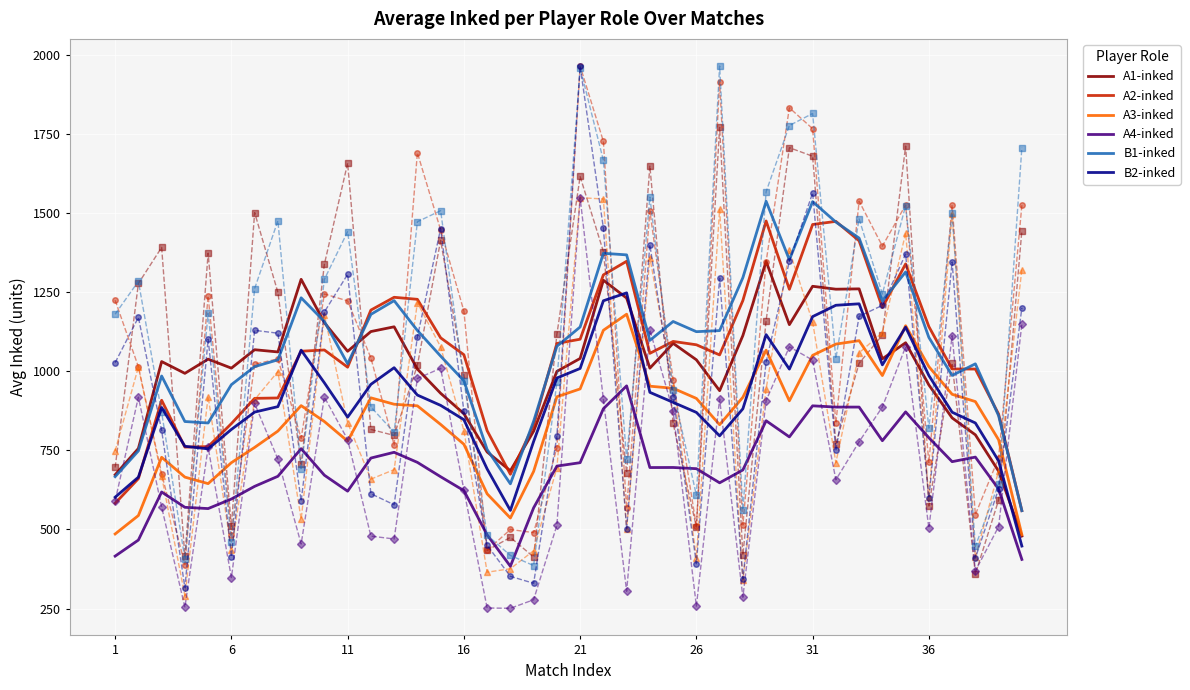

Read the A2-inked value at 16.

1052.0